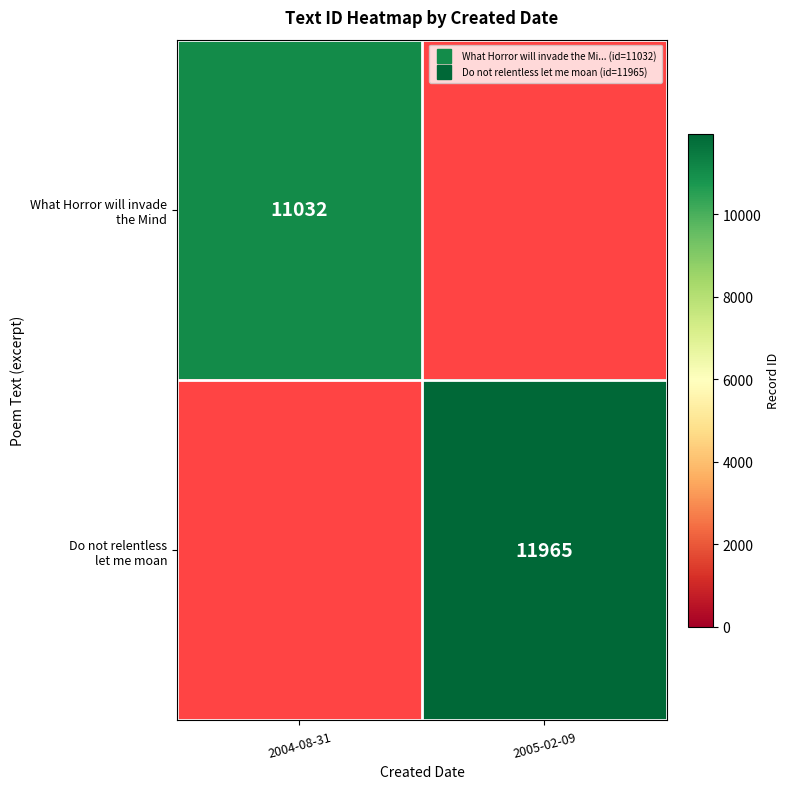

At which label does Do not relentless let me moan reach its minimum?

2004-08-31